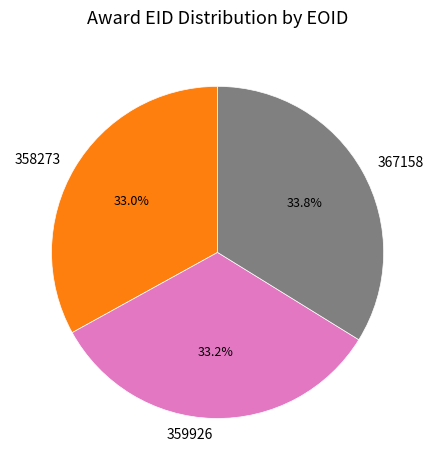

Does 367158 account for over 50% of the chart?

No